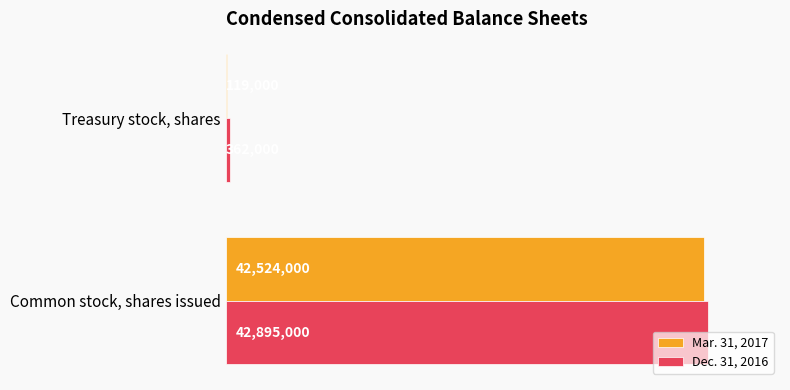

What are all the series names shown in the legend?

Mar. 31, 2017, Dec. 31, 2016